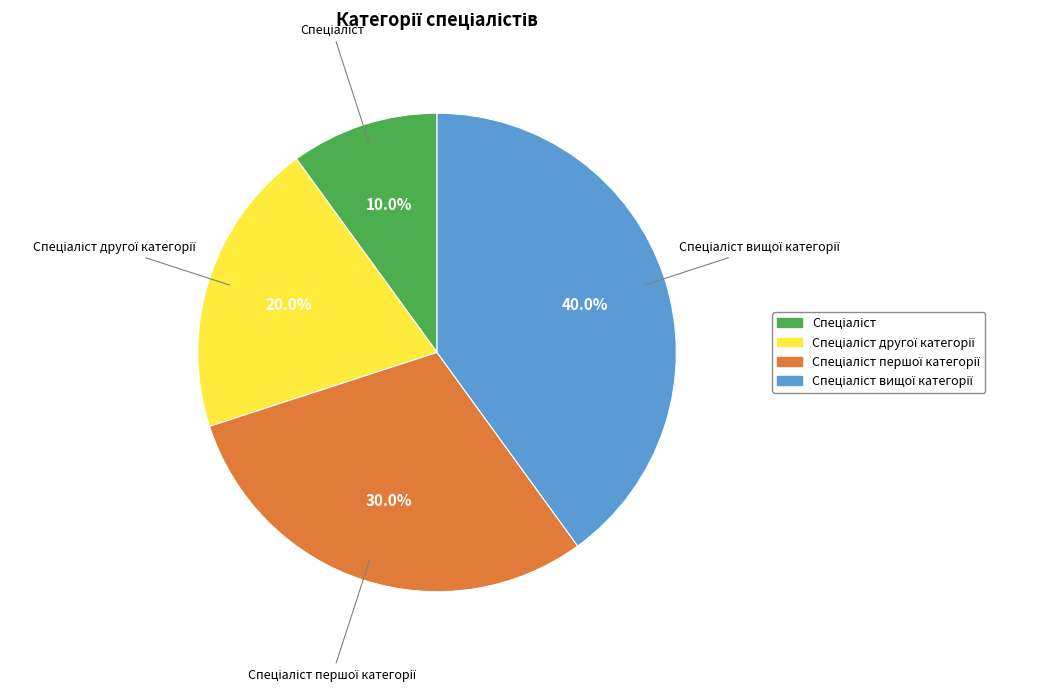

Is there any slice that represents more than half of the pie?

No